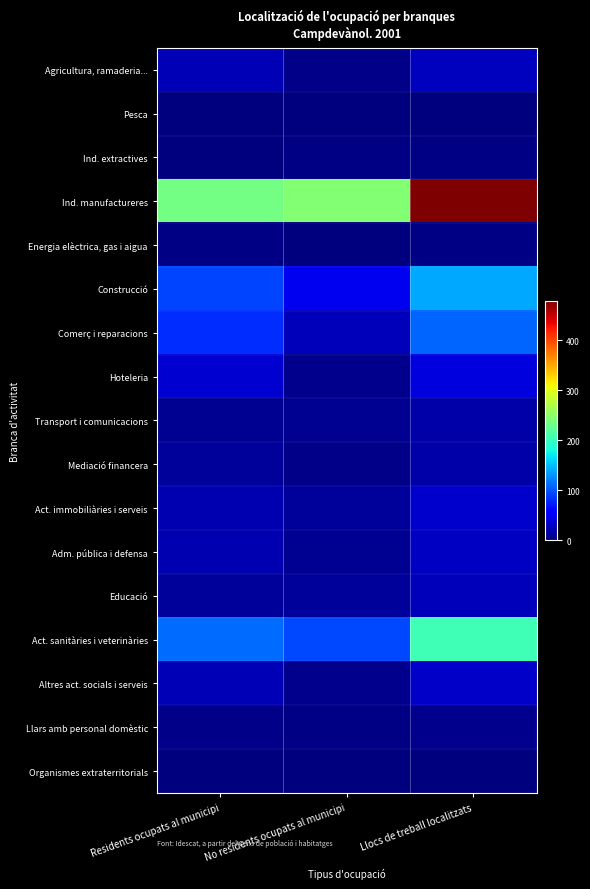

Which series changed the most between Residents ocupats al municipi and Llocs de treball localitzats?

Ind. manufactureres